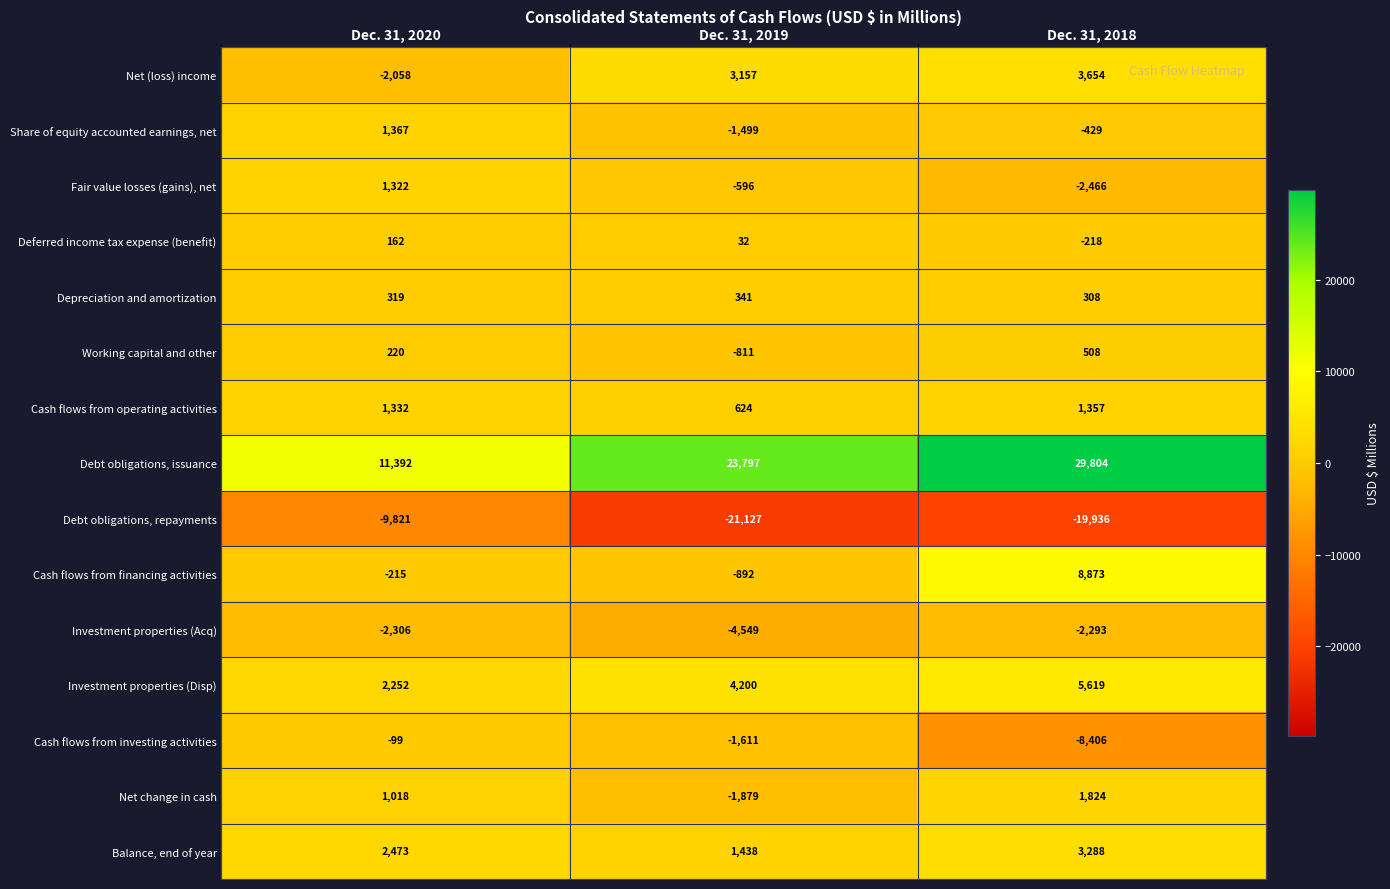

At Dec. 31, 2019, list the series in order from largest to smallest.

Debt obligations, issuance, Investment properties (Disp), Net (loss) income, Balance, end of year, Cash flows from operating activities, Depreciation and amortization, Deferred income tax expense (benefit), Fair value losses (gains), net, Working capital and other, Cash flows from financing activities, Share of equity accounted earnings, net, Cash flows from investing activities, Net change in cash, Investment properties (Acq), Debt obligations, repayments